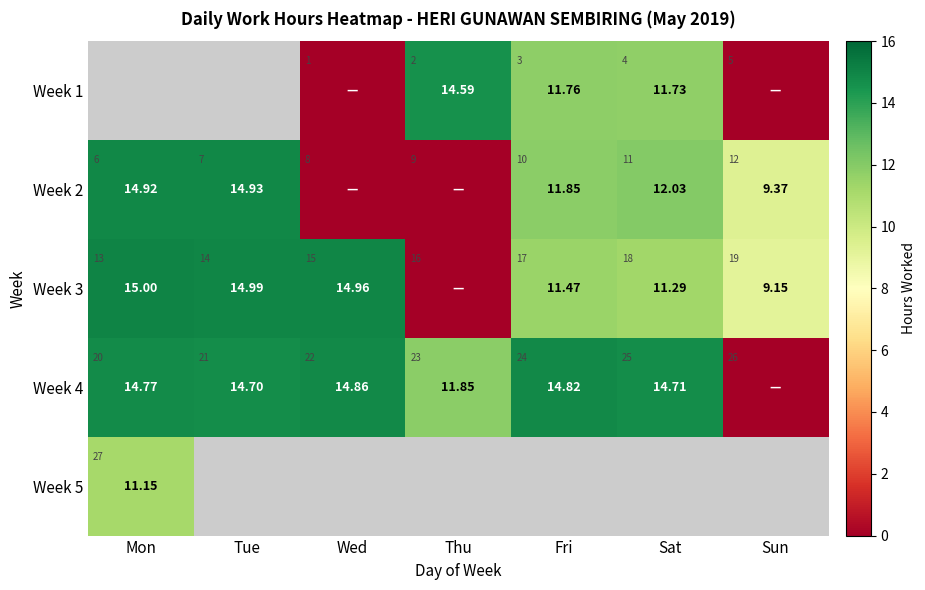

What is the greatest value displayed?

15.0